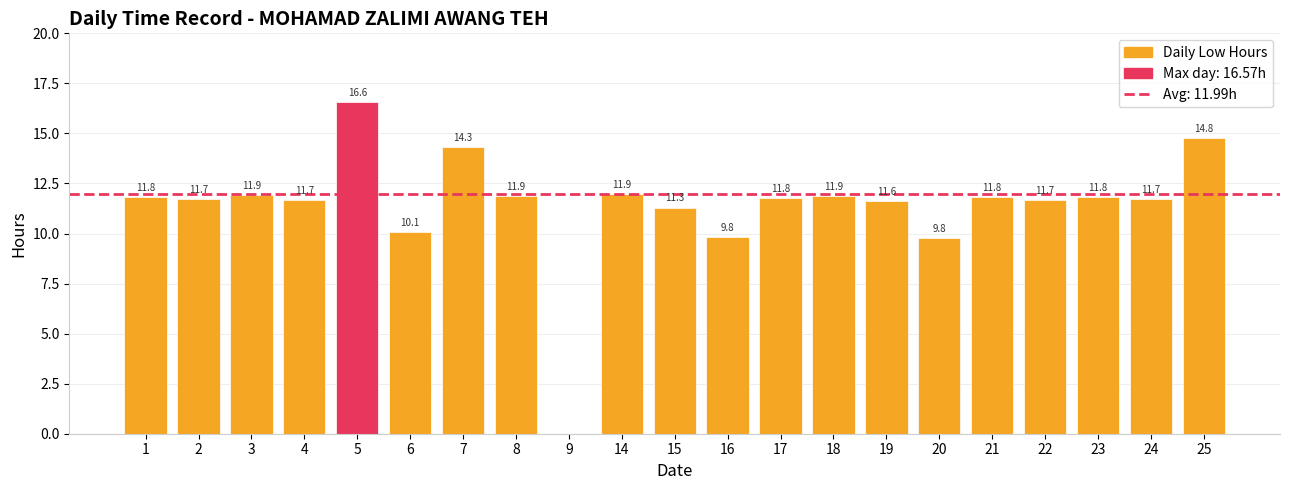

The chart shows a value of 3.3 at 16. True or false?

False